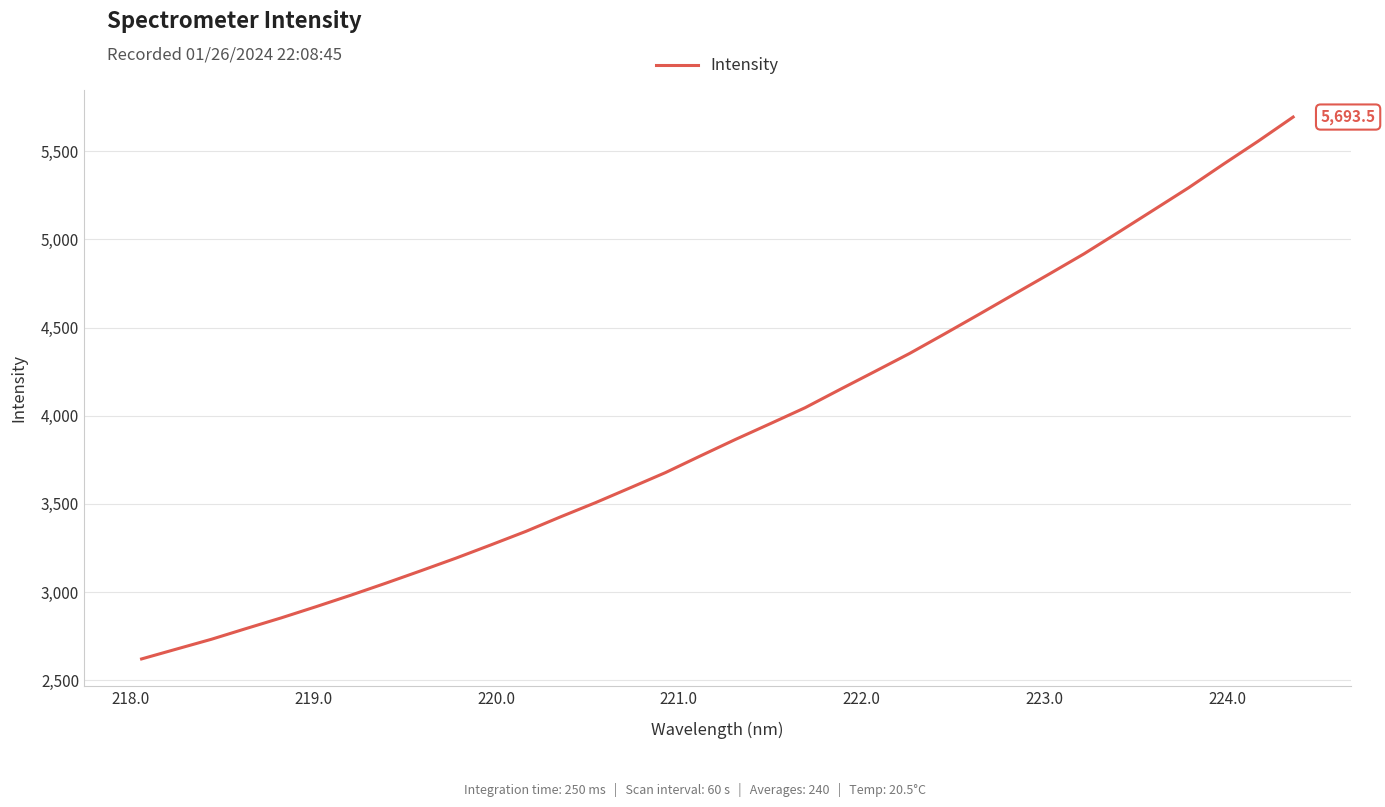

What is the difference between the maximum and minimum values?

3072.9